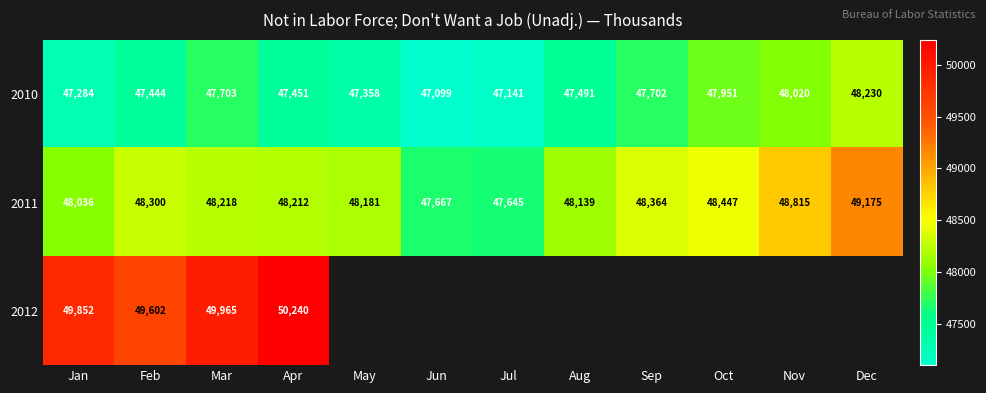

List the labels in order of 2010 value, smallest first.

Jun, Jul, Jan, May, Feb, Apr, Aug, Sep, Mar, Oct, Nov, Dec